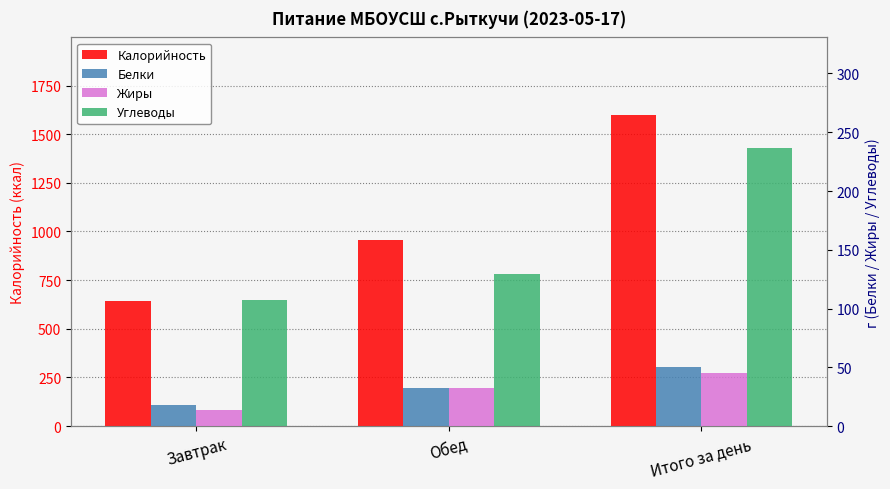

At which label does Углеводы first exceed 129?

Обед